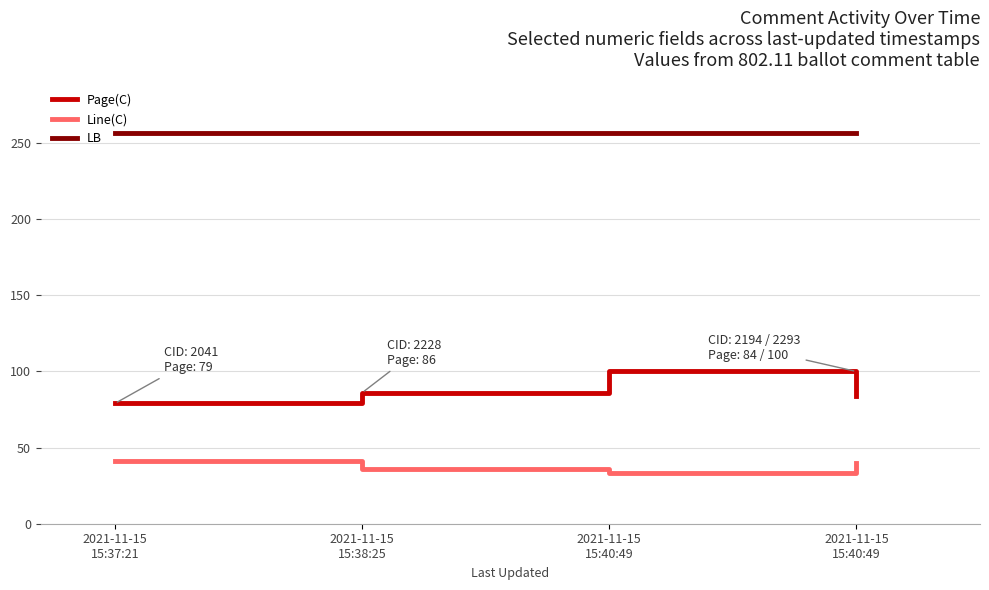

List the labels in order of Line(C) value, largest first.

2021-11-15
15:37:21, 2021-11-15
15:40:49, 2021-11-15
15:38:25, 2021-11-15
15:40:49